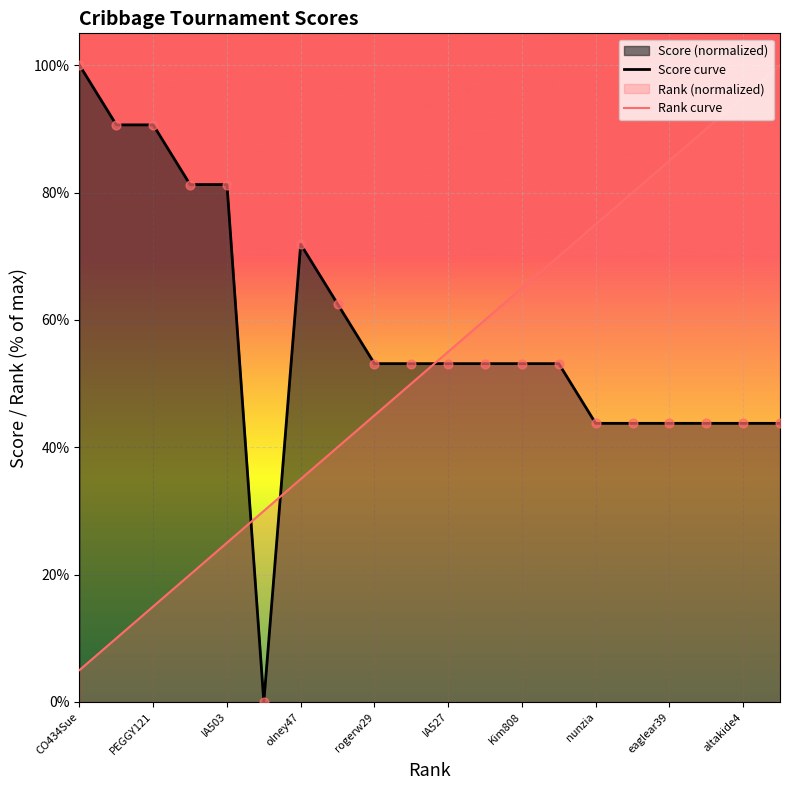

Which series has the largest Y range (max minus min)?

Score curve